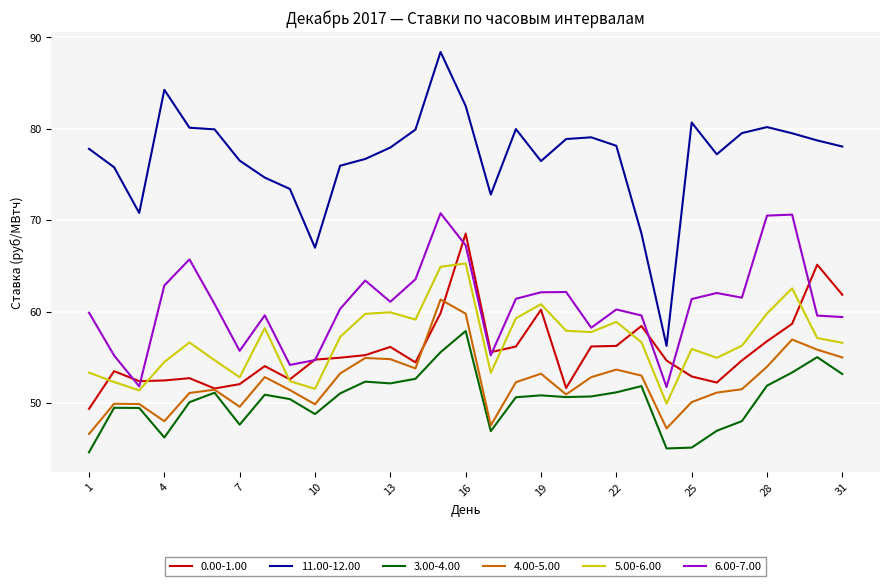

At how many categories does at least one series exceed 88?

1